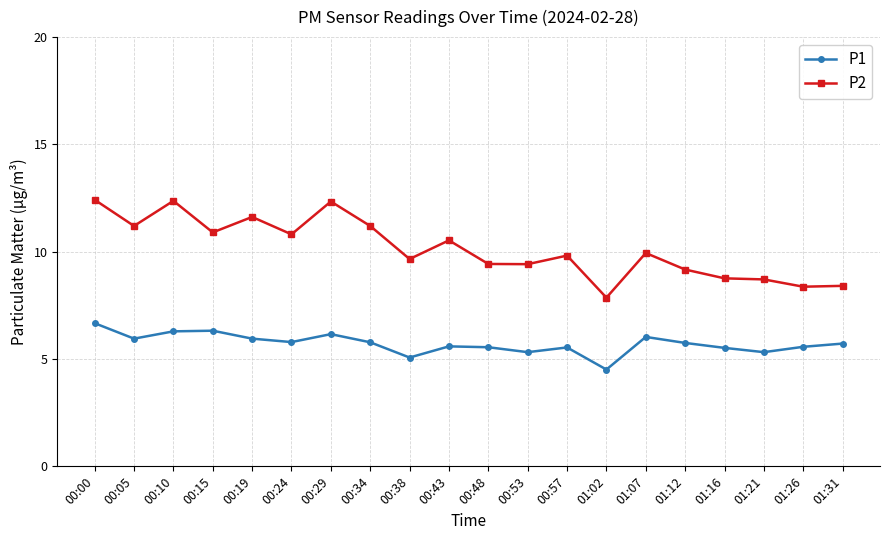

In P1, how many points are higher than both neighbors (excluding endpoints)?

5